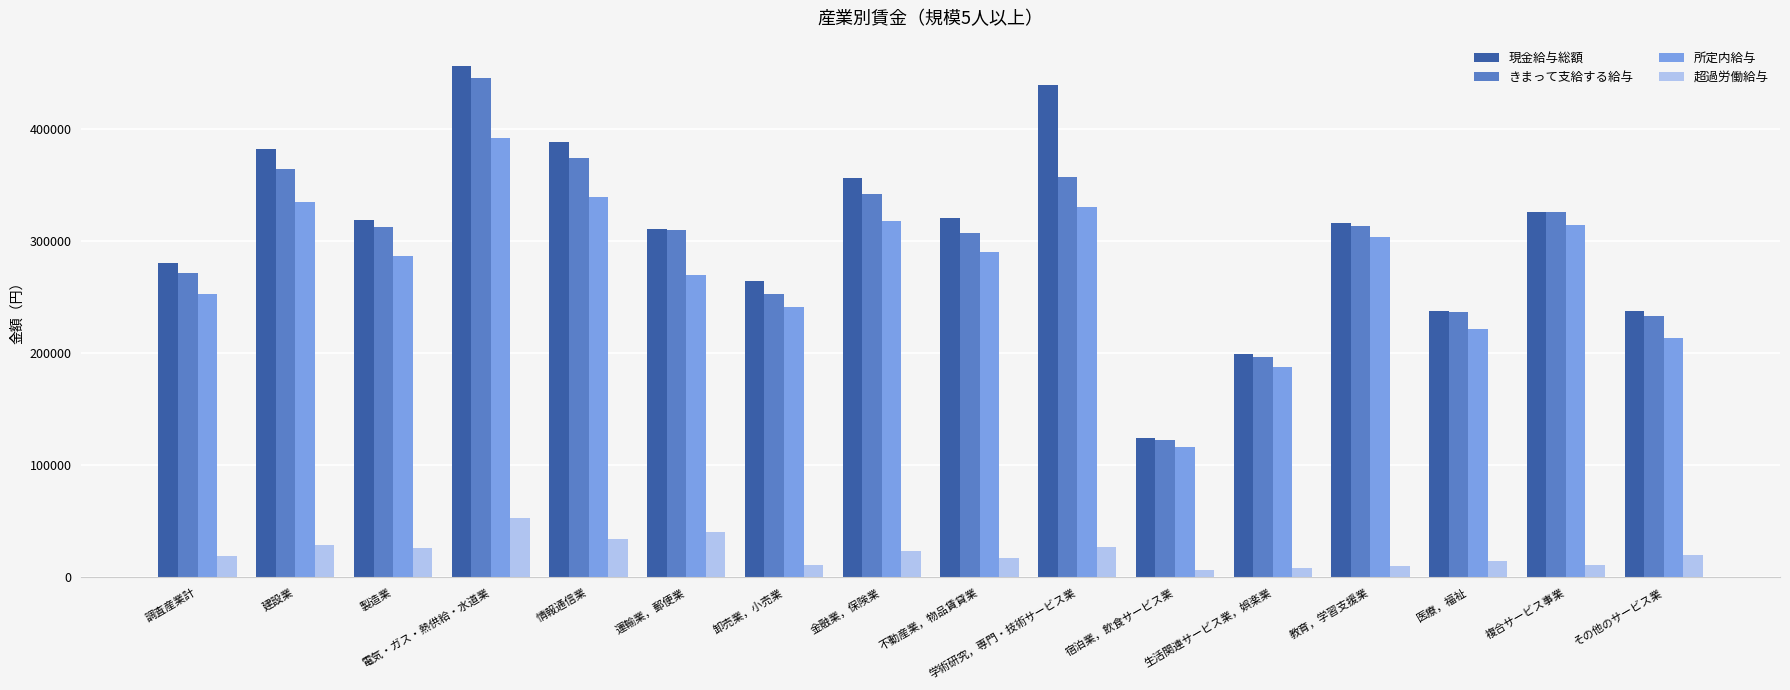

What is the sum of the 所定内給与 values at 不動産業，物品賃貸業 and 生活関連サービス業，娯楽業?

477905